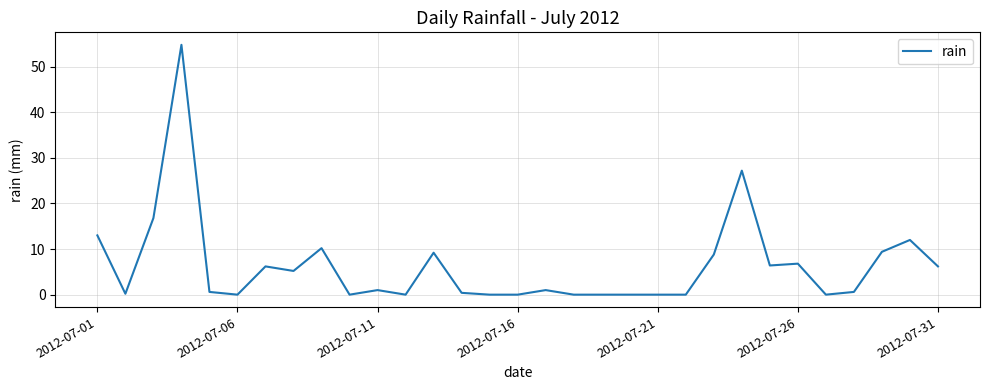

What is the maximum value shown in the chart?

54.8